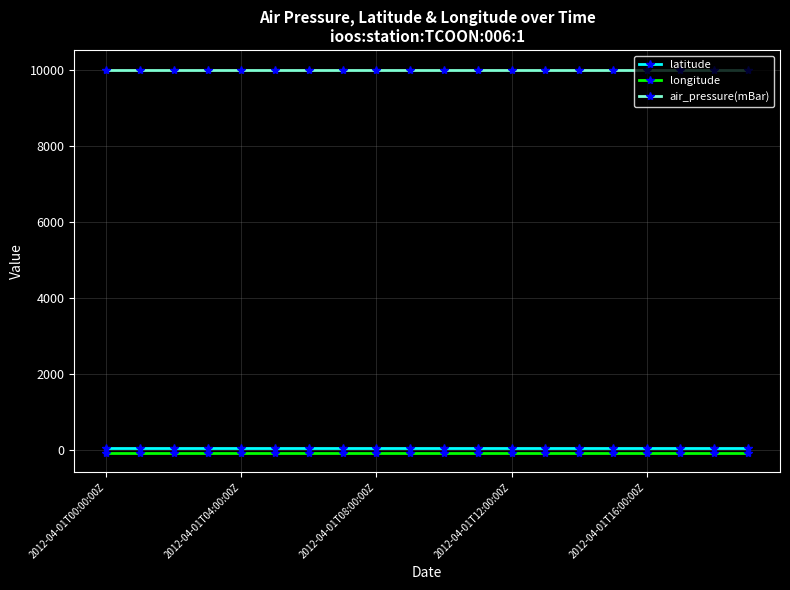

What is the value of the air_pressure(mBar) point at the 18th from the left?

9999.0